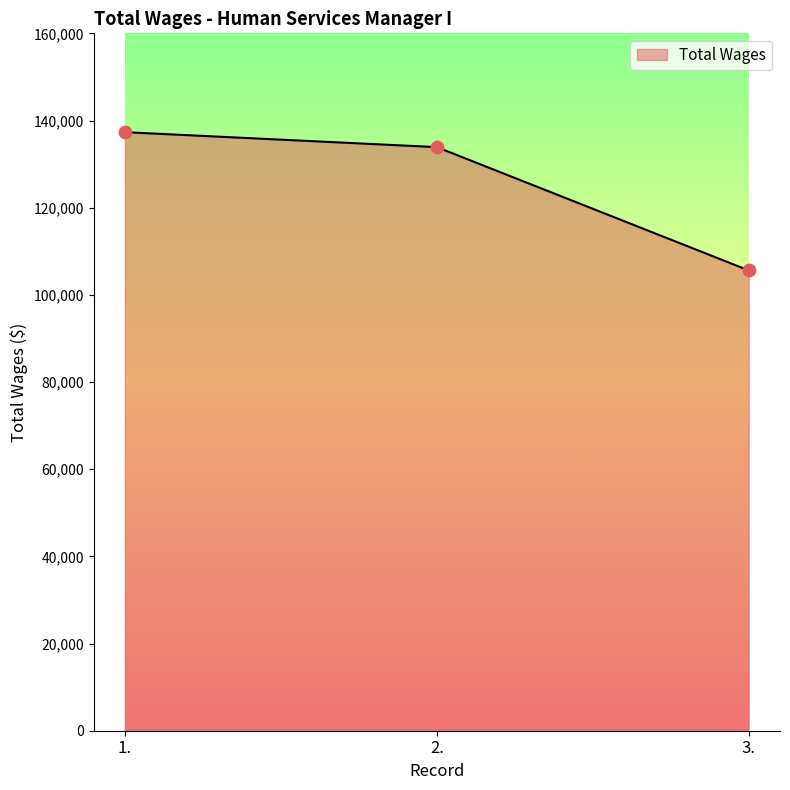

Which has a higher value, 1. or 2.?

1.